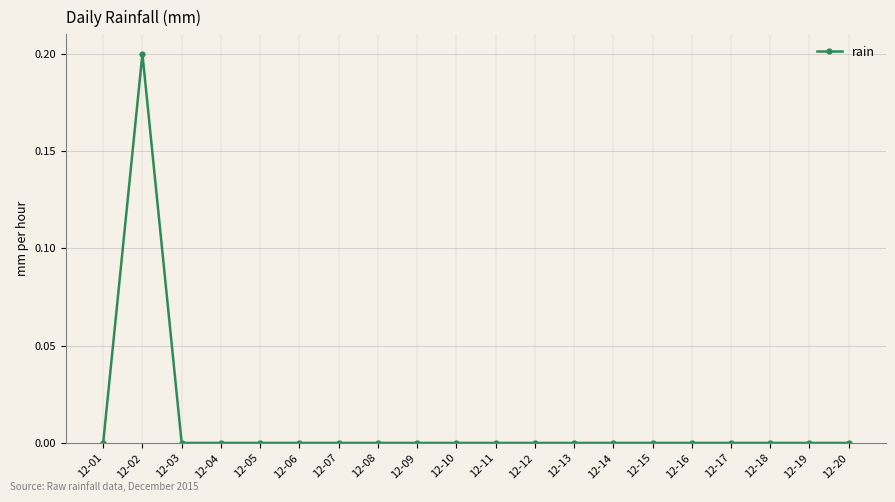

At which category does the chart reach its peak across all series?

12-02